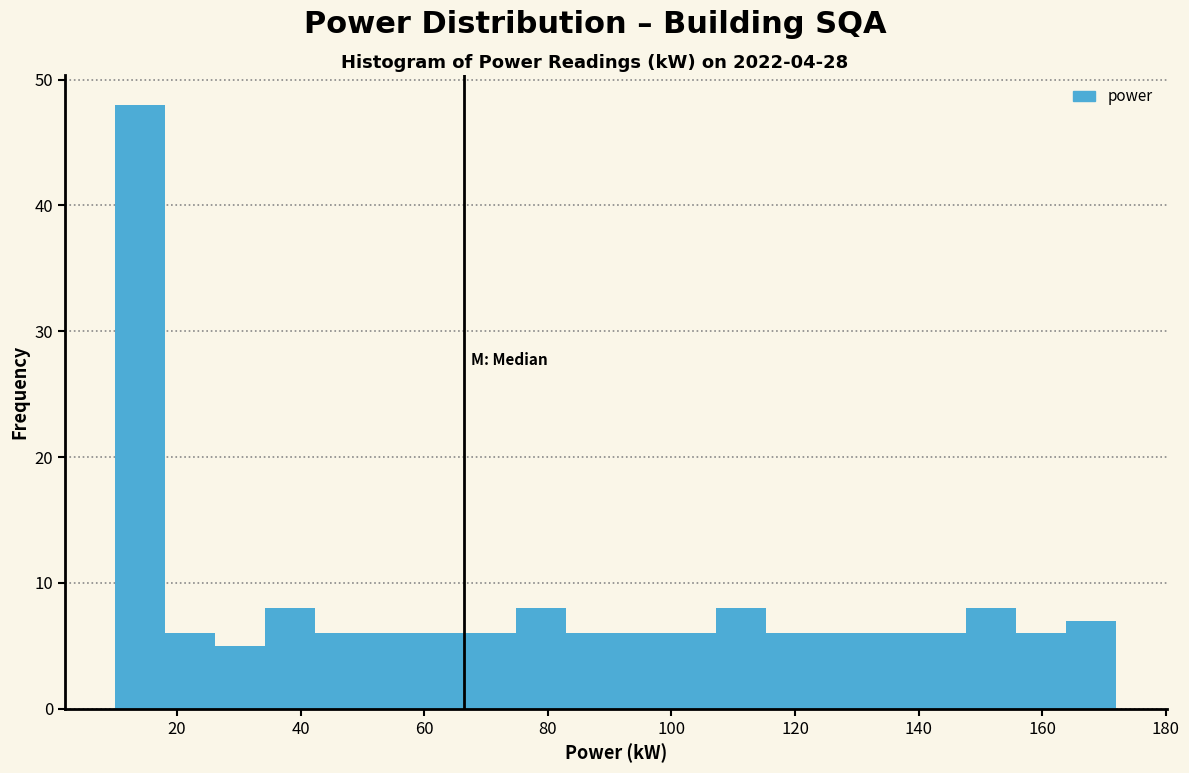

What is the height of the bar covering 50 to 58 on the x-axis? Neither the bar edges nor the heights are printed on the chart, so give them approximately, as read against the axes.

6